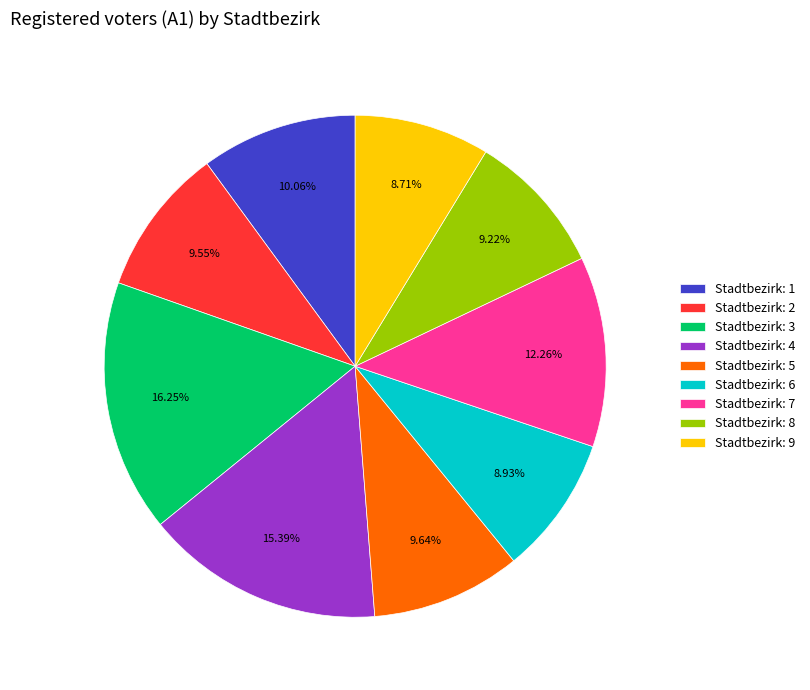

Between Stadtbezirk: 6 and Stadtbezirk: 4, which is larger?

Stadtbezirk: 4